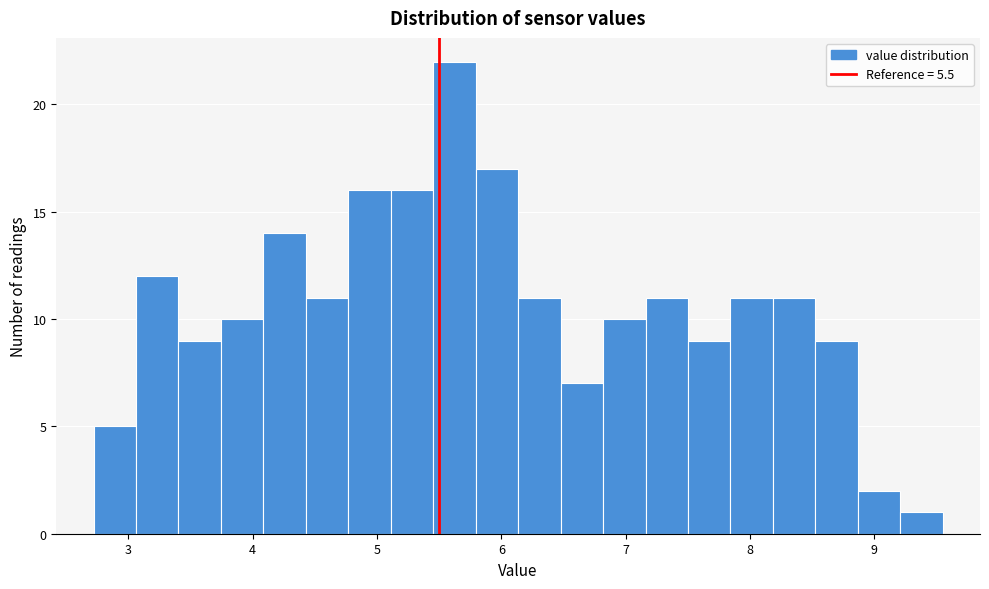

Read against the x-axis, roughly where is the centre of the tallest bar?

5.6